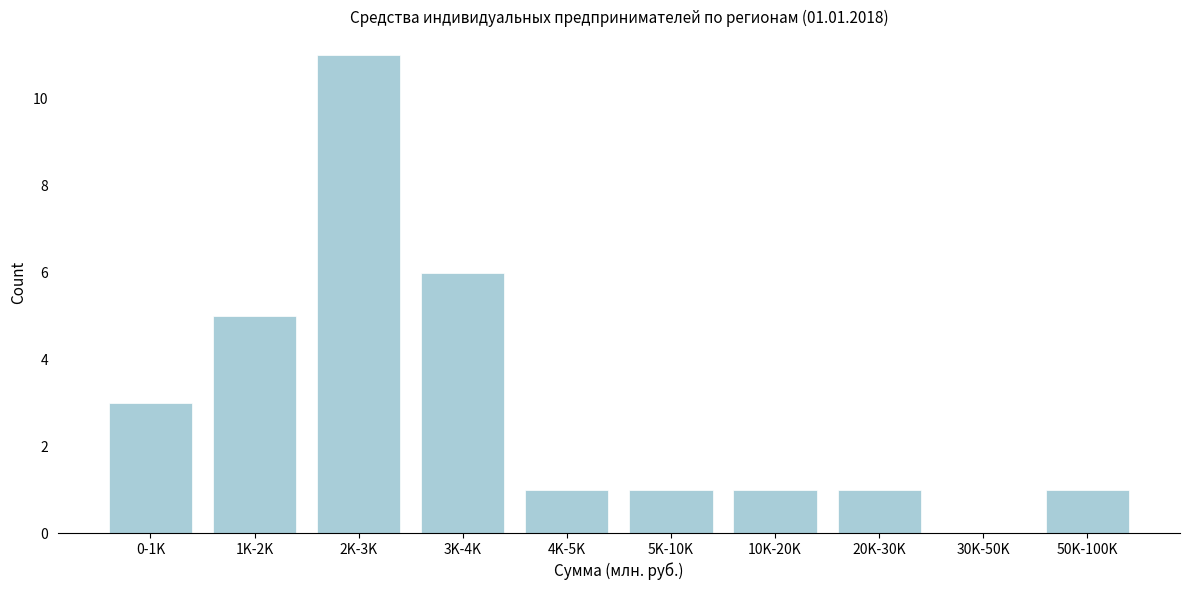

Reading left to right, extract all data points from this chart.

0-1K=3	1K-2K=5	2K-3K=11	3K-4K=6	4K-5K=1	5K-10K=1	10K-20K=1	20K-30K=1	30K-50K=0	50K-100K=1